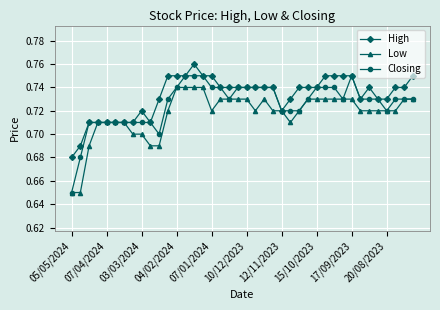

Which series has the widest spread of values?

Closing